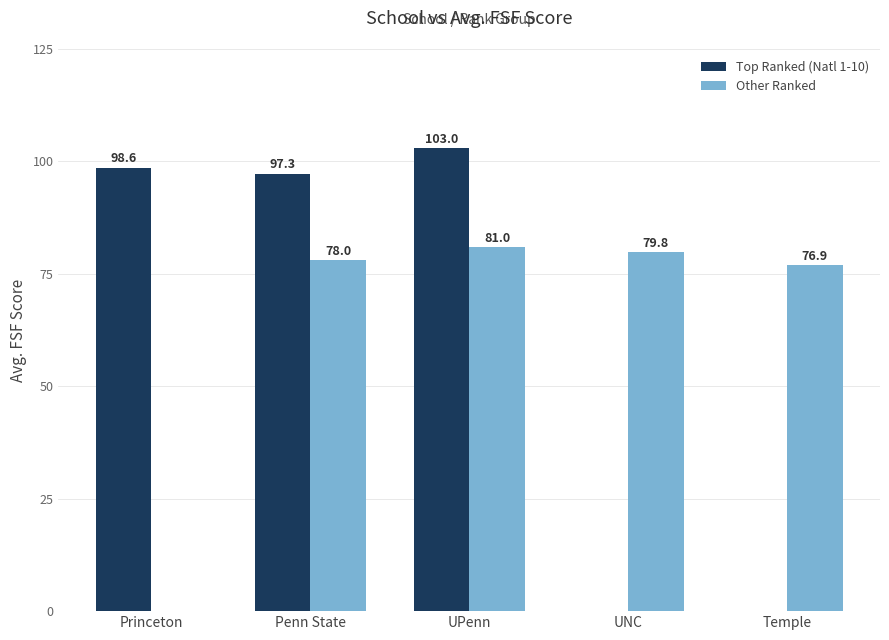

Where is Other Ranked nearest to the value 40?

Temple